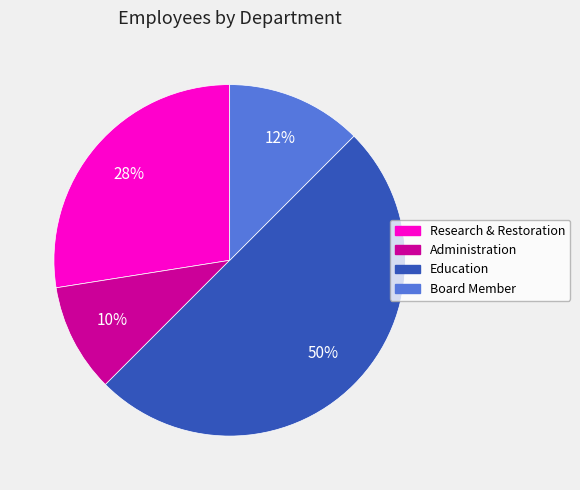

Do Board Member and Research & Restoration together represent more than half of the pie?

No